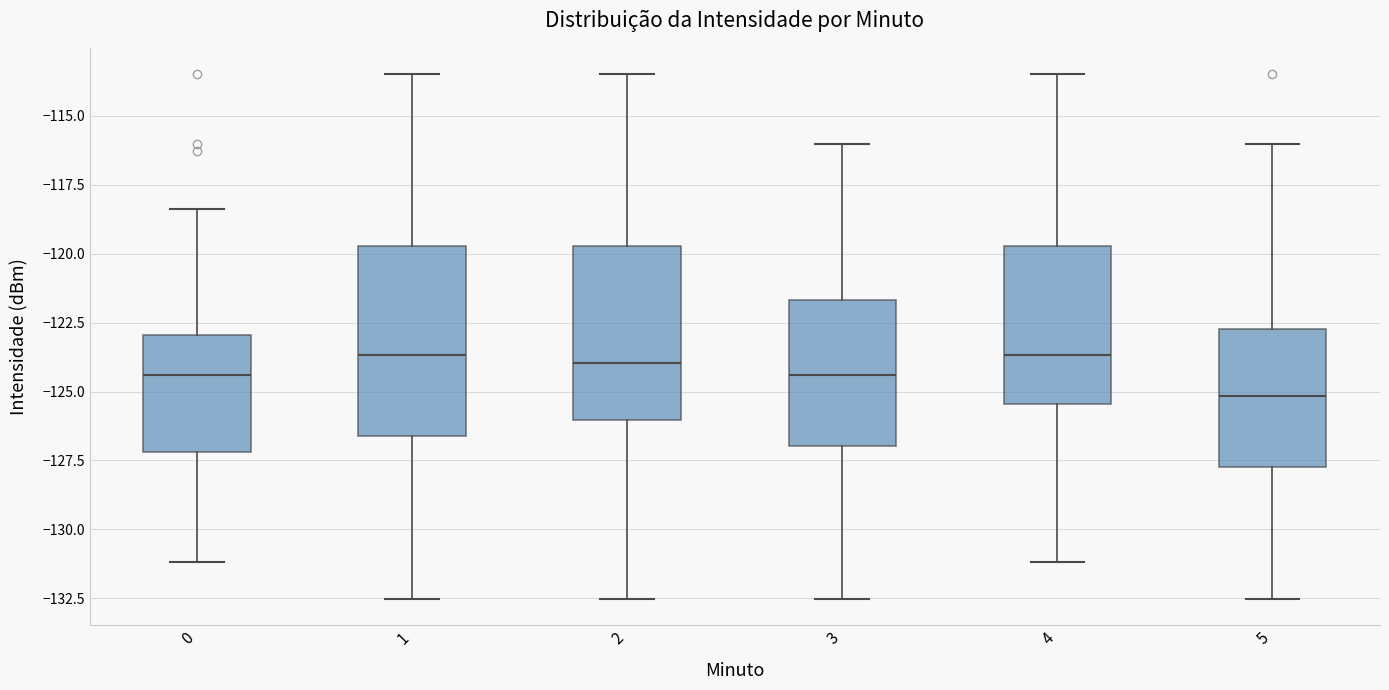

Where does the median line of the box at x = 0 sit on the y-axis? The values are not printed on the chart, so give them approximately, as read against the axis.

-124.5